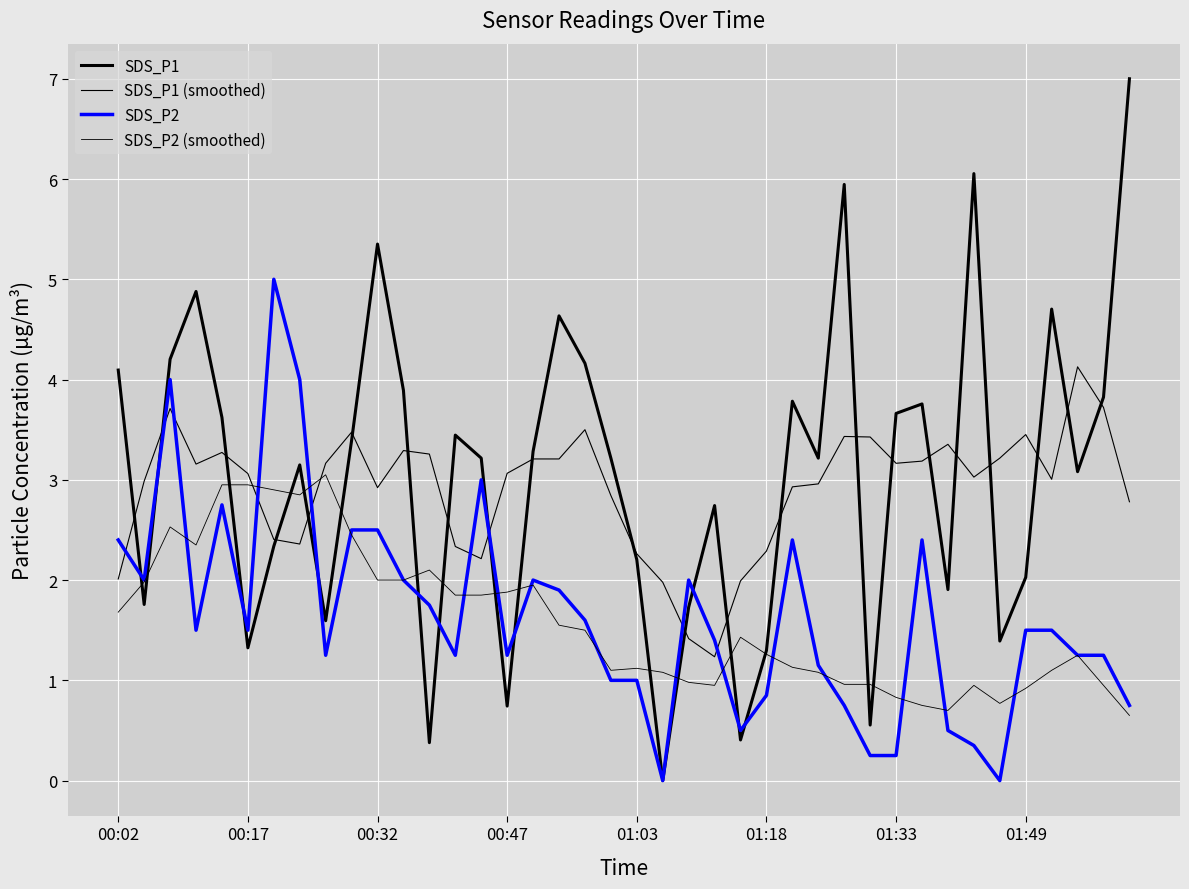

How many lines are shown in the chart?

4